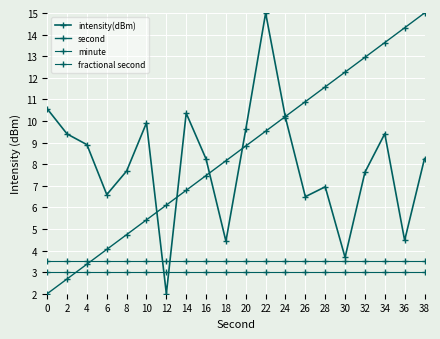

Count the number of data series in this chart.

4